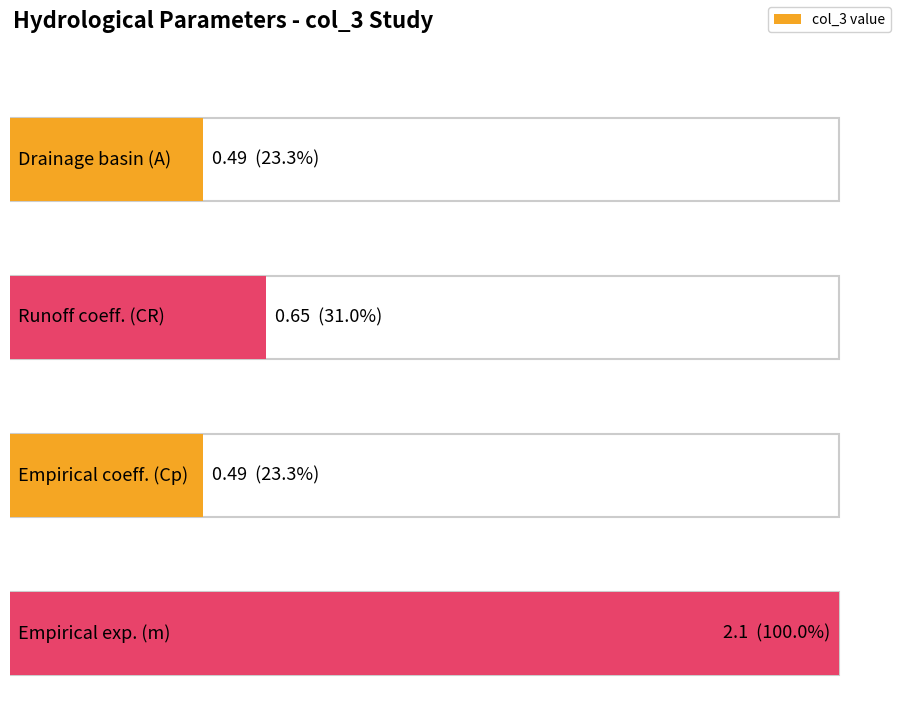

What is the change in value from Drainage basin (A) to Runoff coeff. (CR)?

+0.2